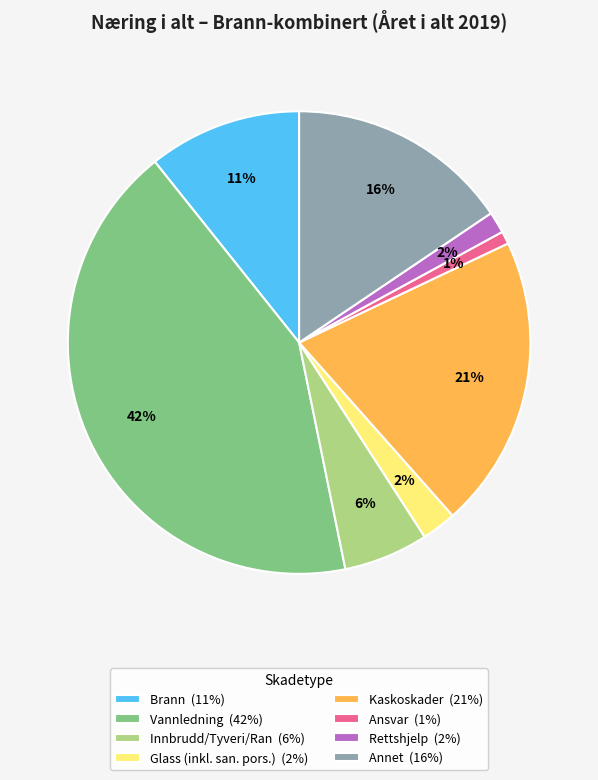

What is the largest slice in the pie chart?

Vannledning